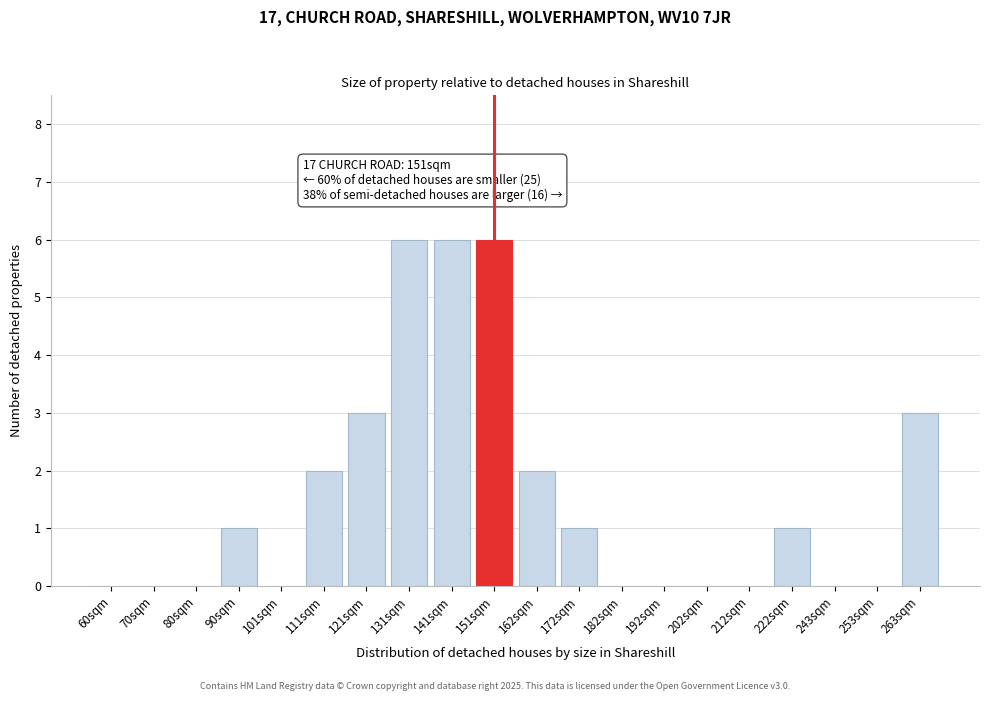

Reading left to right, extract all data points from this chart.

60sqm=0	70sqm=0	80sqm=0	90sqm=1	101sqm=0	111sqm=2	121sqm=3	131sqm=6	141sqm=6	151sqm=6	162sqm=2	172sqm=1	182sqm=0	192sqm=0	202sqm=0	212sqm=0	222sqm=1	243sqm=0	253sqm=0	263sqm=3